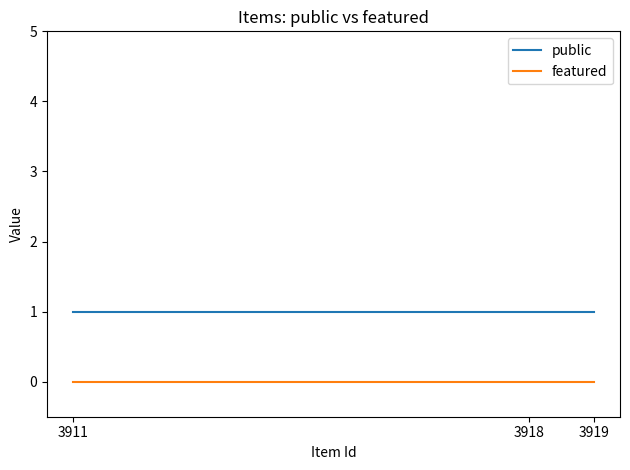

Is it true that public equals 2 at 3918?

False